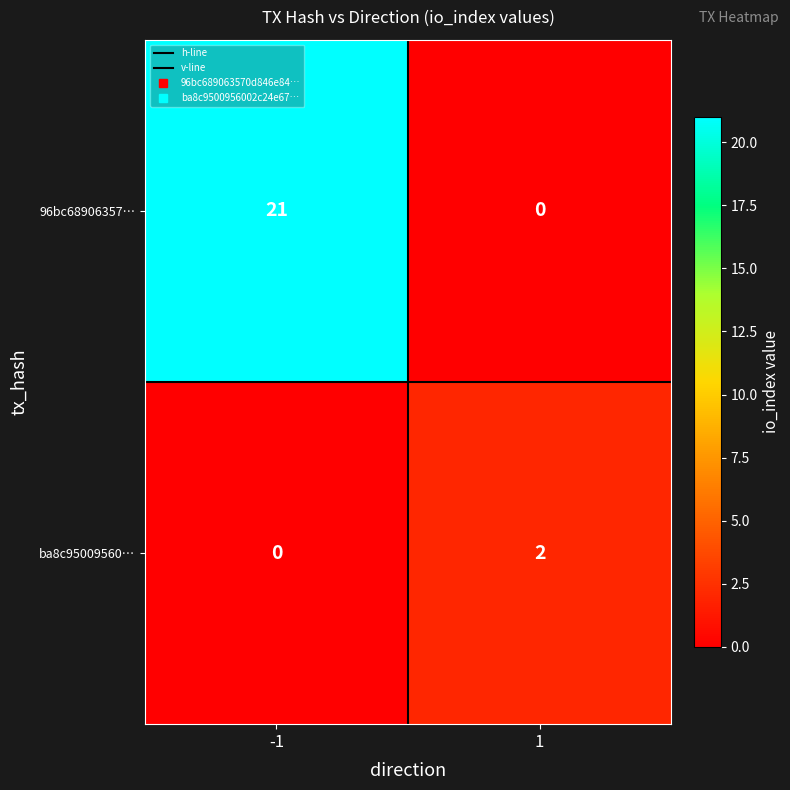

What value does the 96bc68906357… series have at -1, to the nearest 5?

20